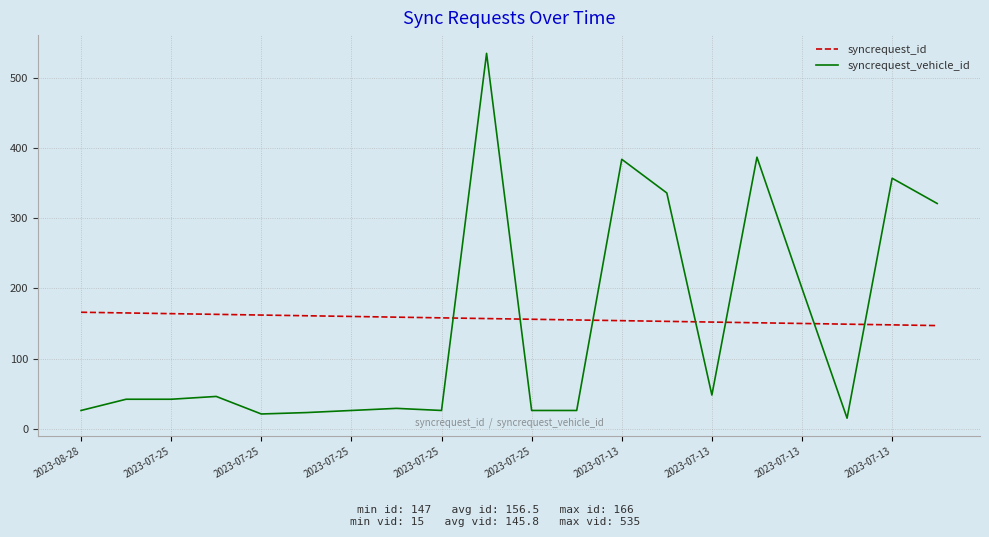

Which series has the largest total across all categories?

syncrequest_id